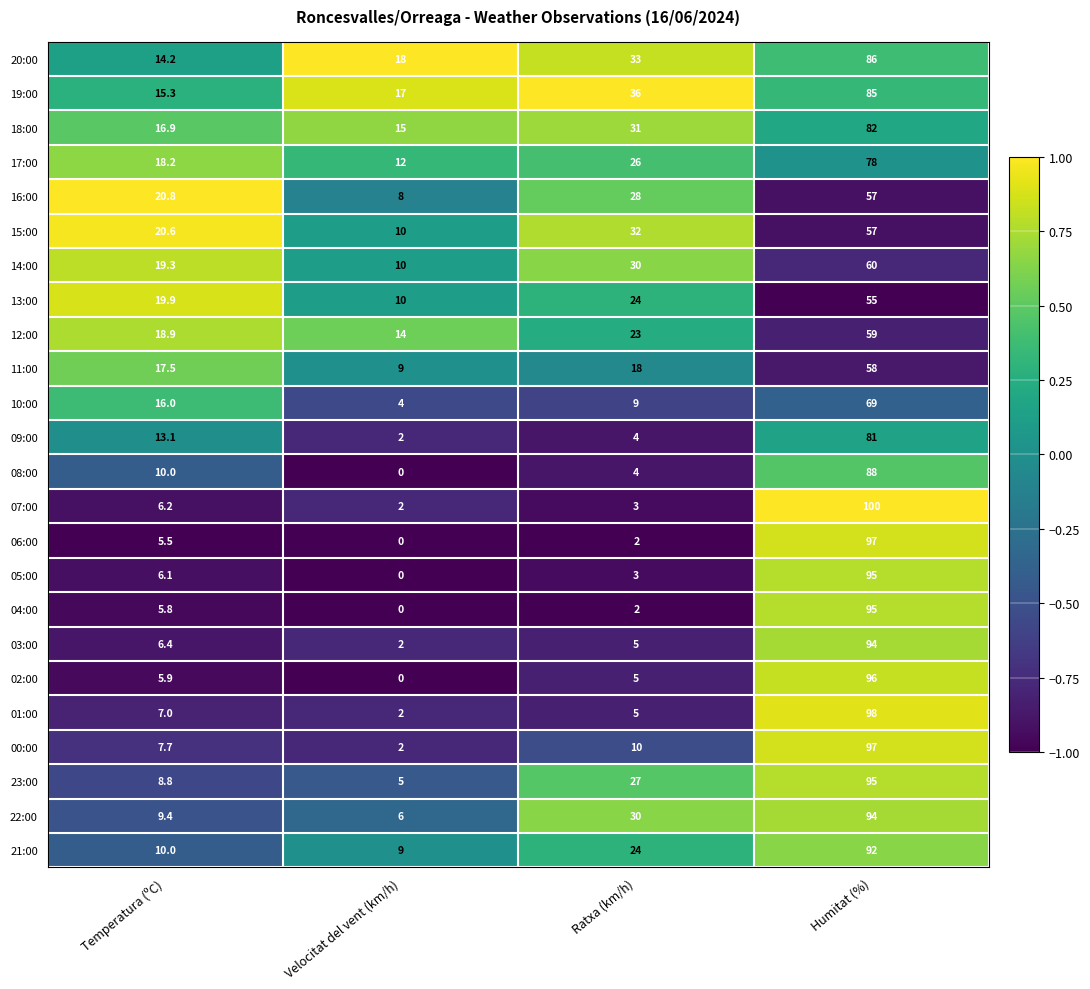

List the labels in order of 06:00 value, smallest first.

Velocitat del vent (km/h), Ratxa (km/h), Temperatura (ºC), Humitat (%)